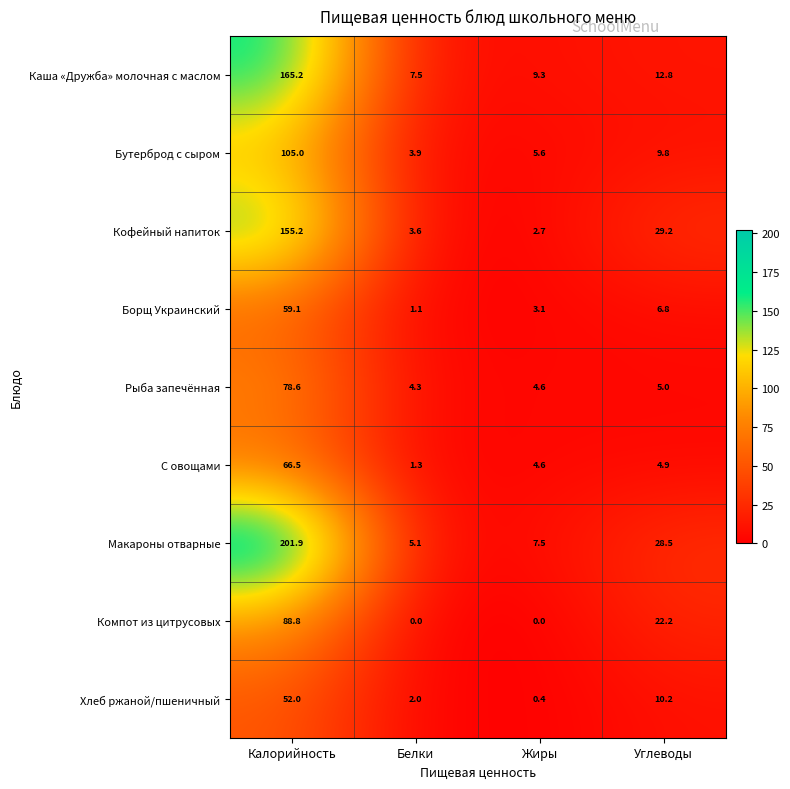

What is the greatest value displayed?

201.9